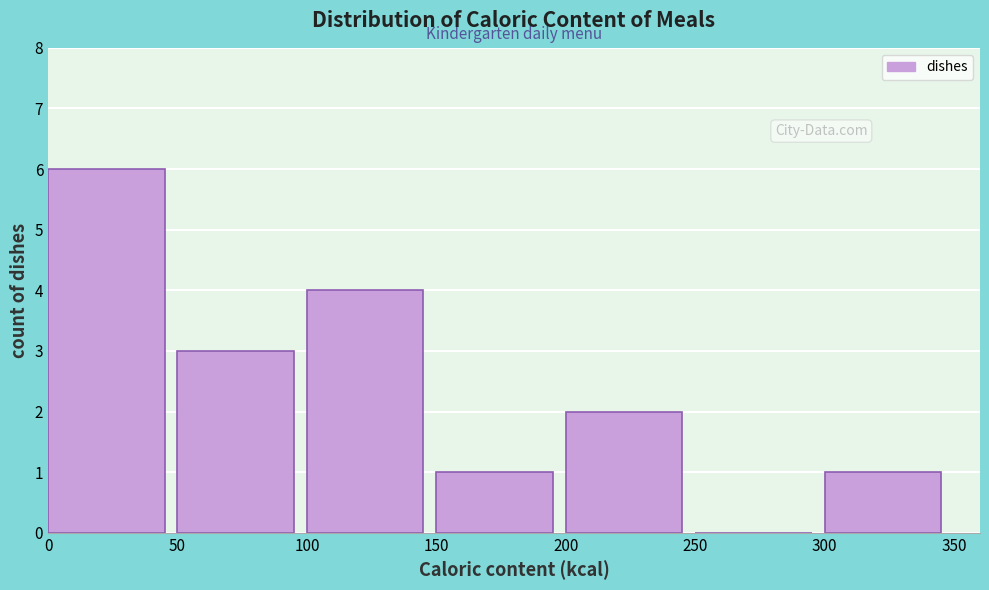

Over which range of the x-axis is the bar tallest?

0 to 50